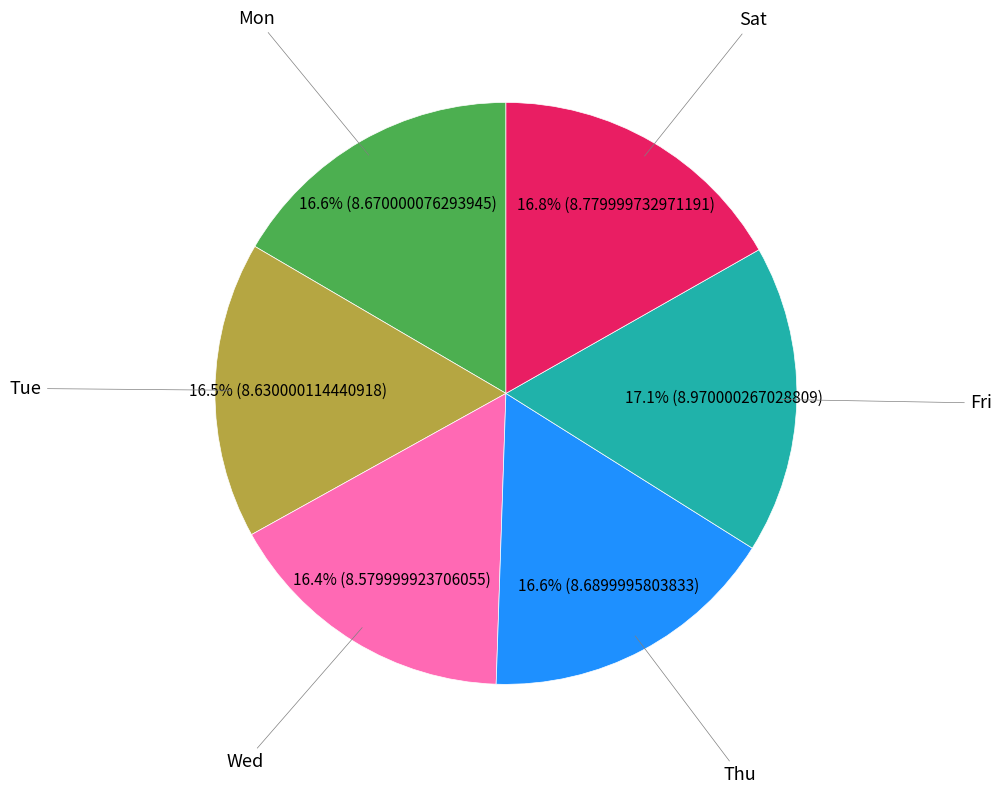

Does any single category account for the majority?

No